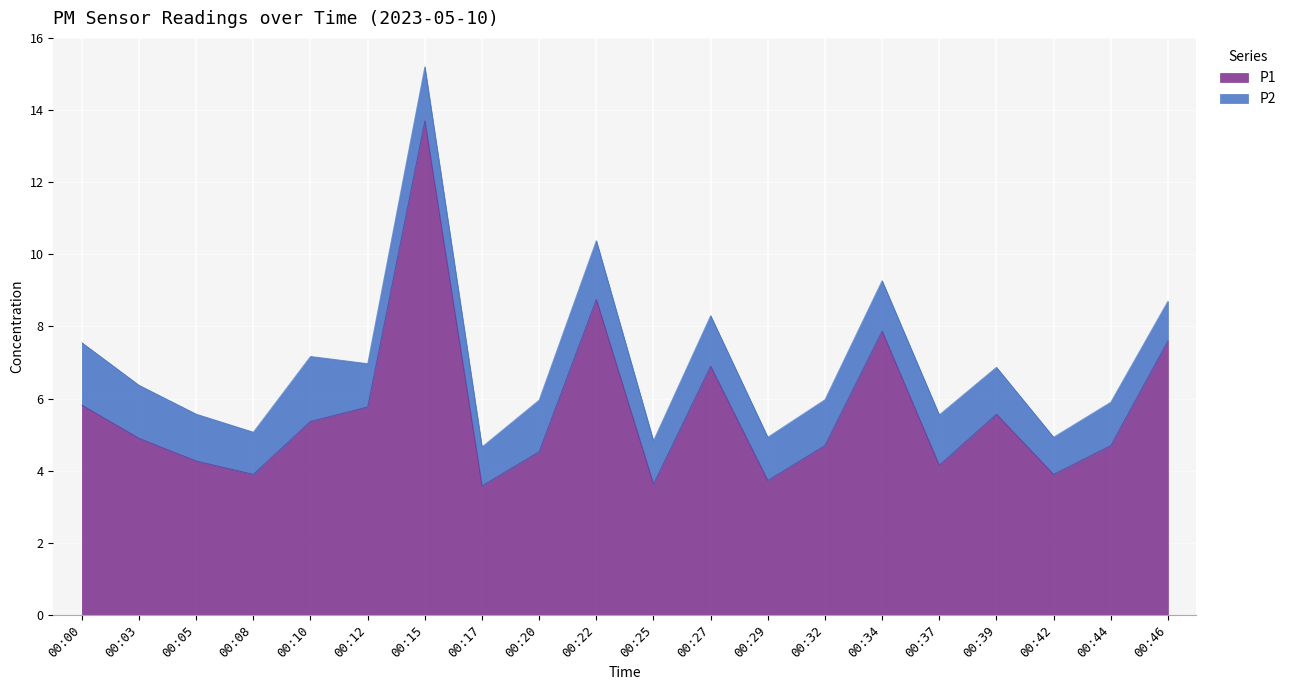

Which category has the highest value across all series?

00:15